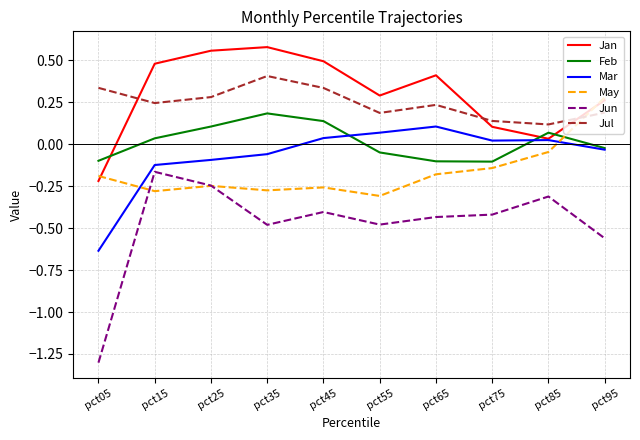

At pct45, list the series in order from smallest to largest.

Jun, May, Mar, Feb, Jul, Jan